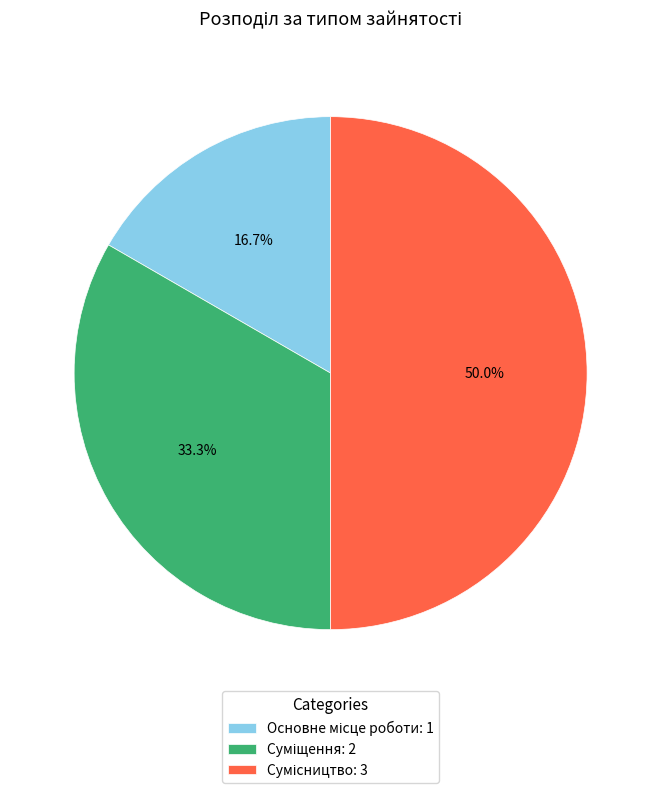

How many slices are in this pie chart?

3